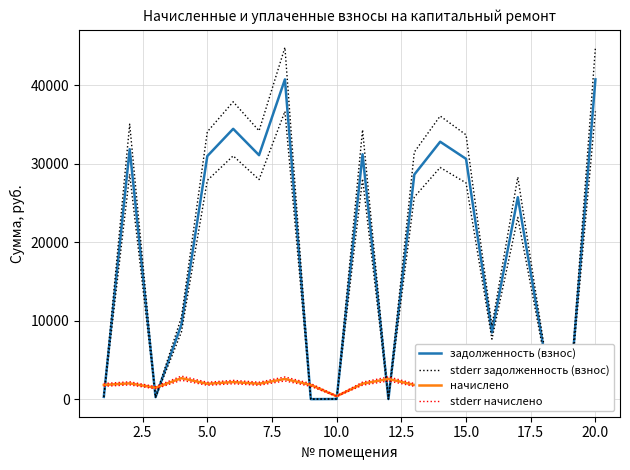

Reading right to left, transcribe all the data shown in this chart.

задолженность (взнос): 40756.1	322.4	6444.8	25738.9	8500.0	30625.9	32808.2	28623.4	10.8	31214.9	18.9	0.1	40756.1	31097.0	34454.2	30979.2	9512.3	254.4	31862.7	288.0
stderr задолженность (взнос): 44831.7	354.6	7089.2	28312.8	9350.1	33688.5	36089.1	31485.7	11.8	34336.4	20.7	0.1	44831.7	34206.7	37899.6	34077.1	10463.6	279.8	35049.0	316.8
начислено: 2574.2	1934.4	2176.2	1934.4	2697.0	1934.4	1863.7	1807.9	2574.2	1971.6	373.3	1807.9	2574.2	1964.2	2176.2	1956.7	2671.0	1458.2	2012.5	1815.4
stderr начислено: 2831.7	2127.8	2393.8	2127.8	2966.7	2127.8	2050.1	1988.7	2831.7	2168.8	410.7	1988.7	2831.7	2160.6	2393.8	2152.4	2938.1	1604.1	2213.8	1996.9